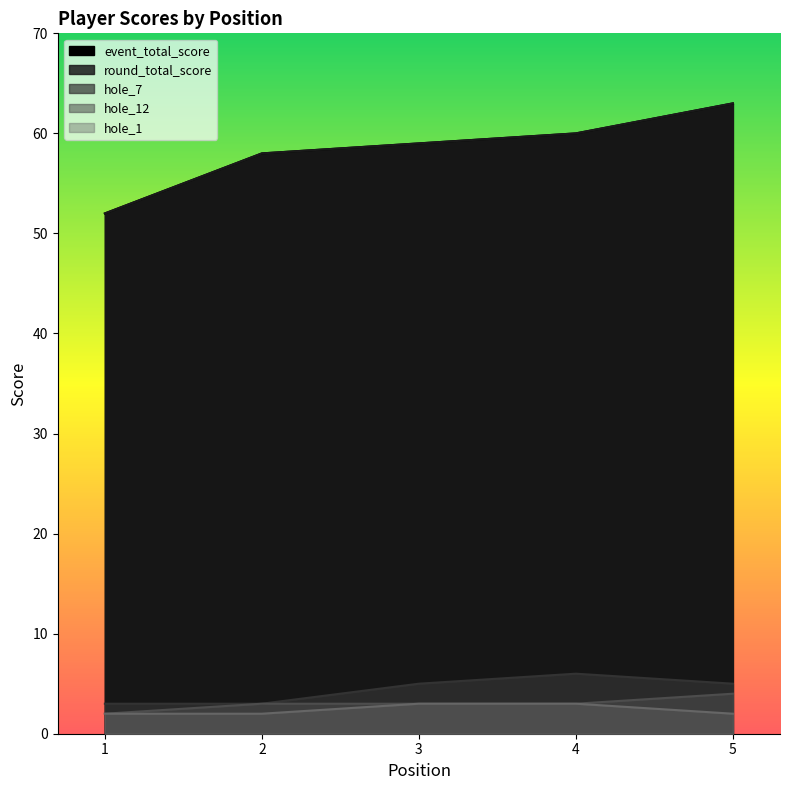

What is the average value of the hole_12 series?

3